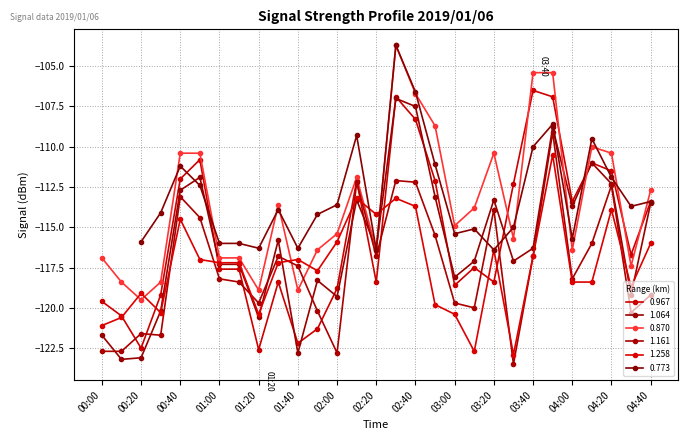

The 0.967 series shows -76.7 at 00:00. True or false?

False